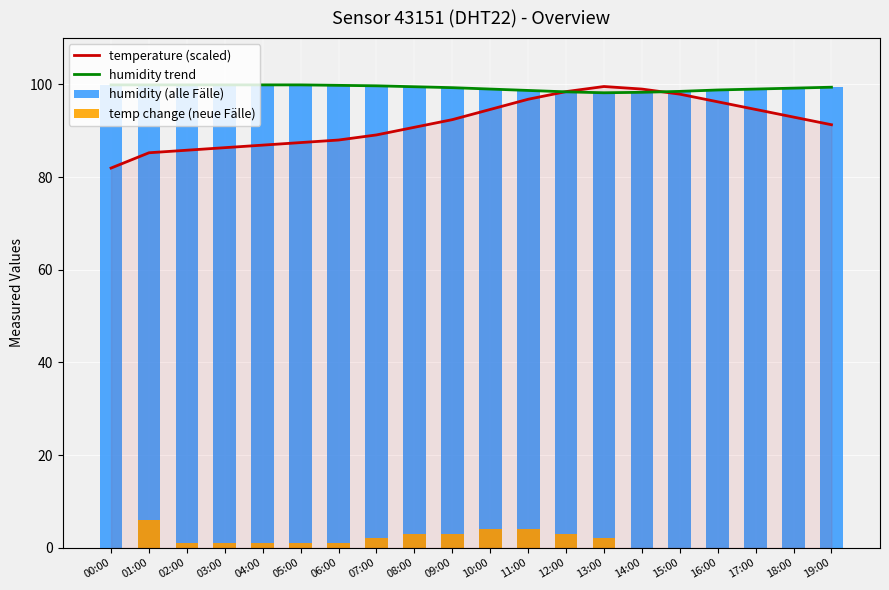

How many humidity trend values are between 98 and 99?

8